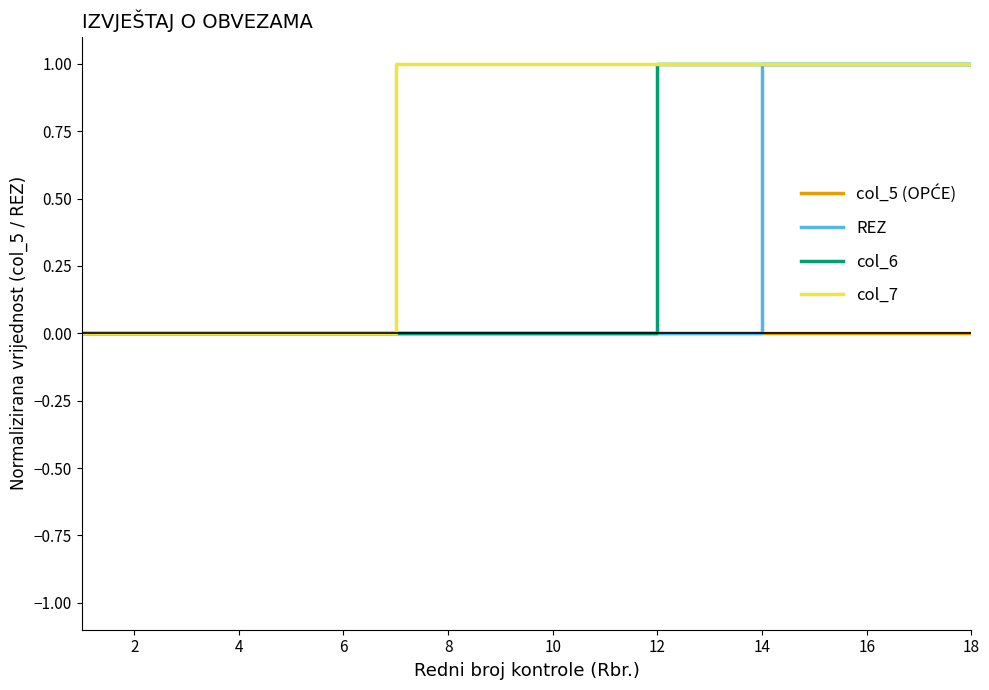

How many series are shown in this chart?

4